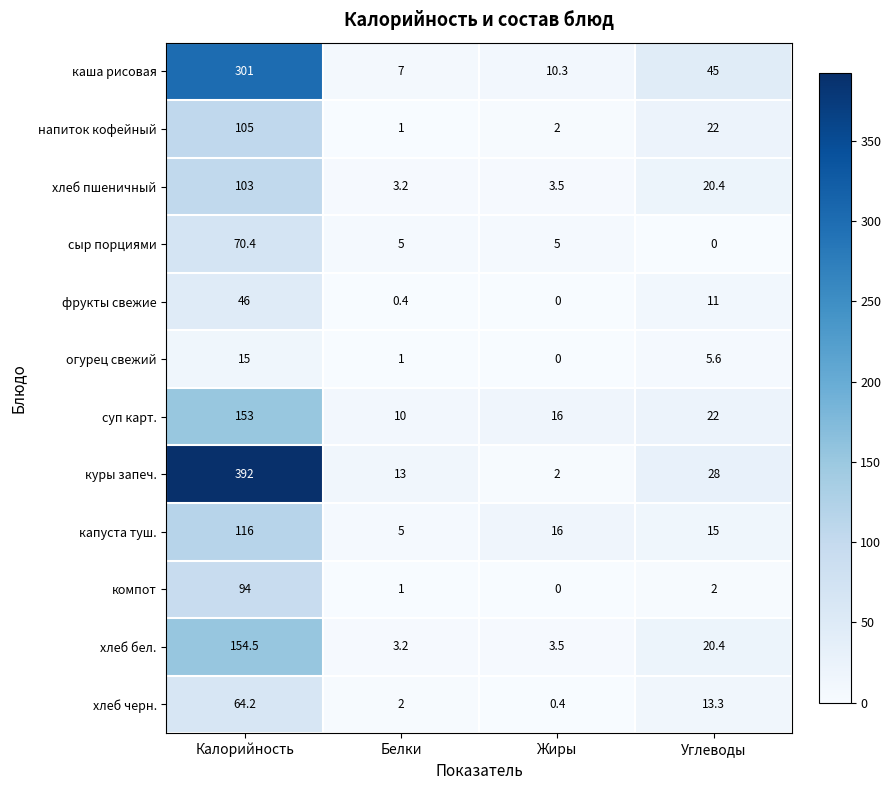

True or false: каша рисовая has a value of 10.3 at Белки.

False